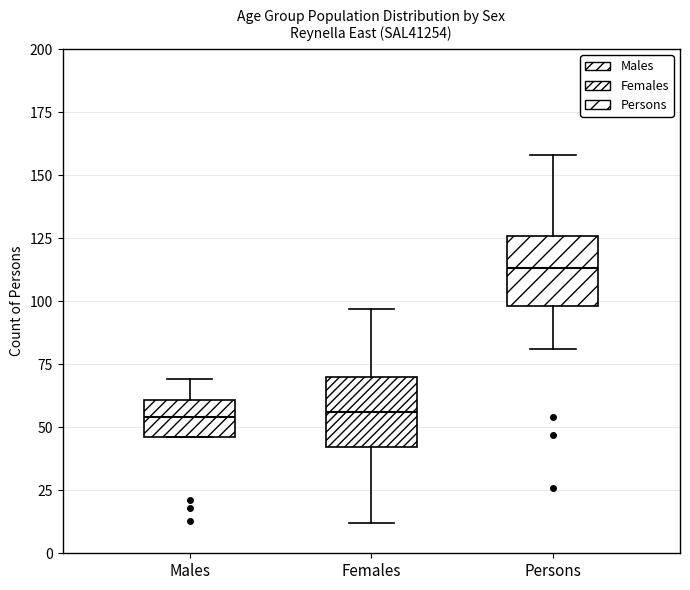

Where does the median line of the box for Females sit on the y-axis? The values are not printed on the chart, so give them approximately, as read against the axis.

55